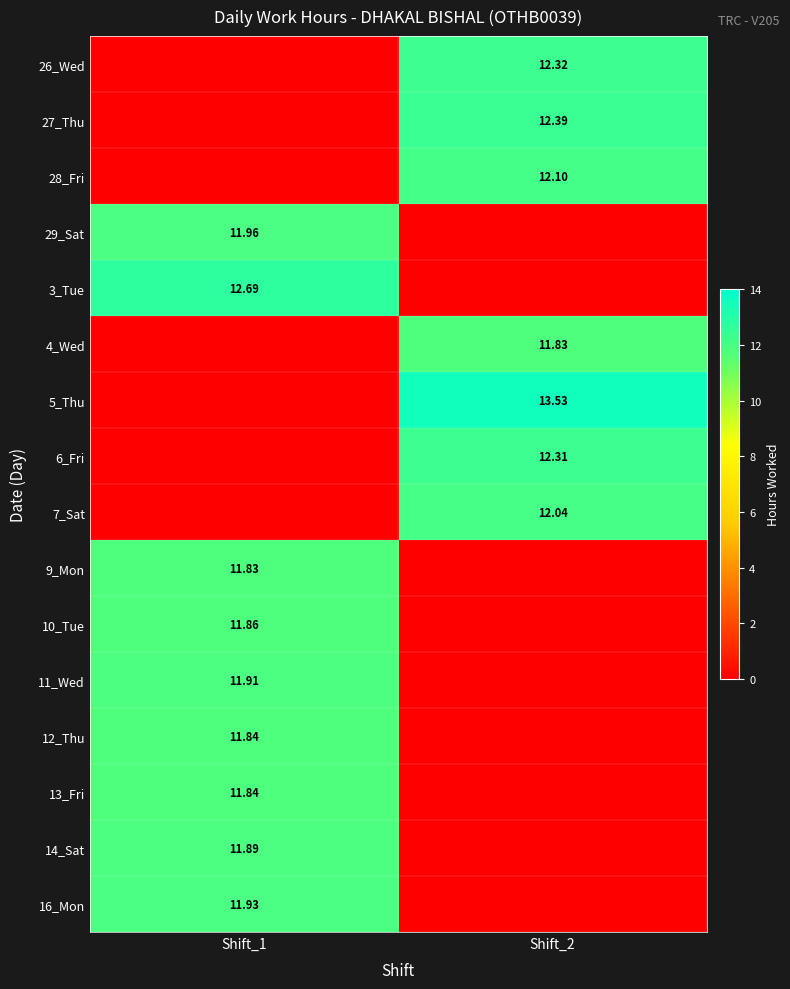

How many data points in 28_Fri are above 12?

1